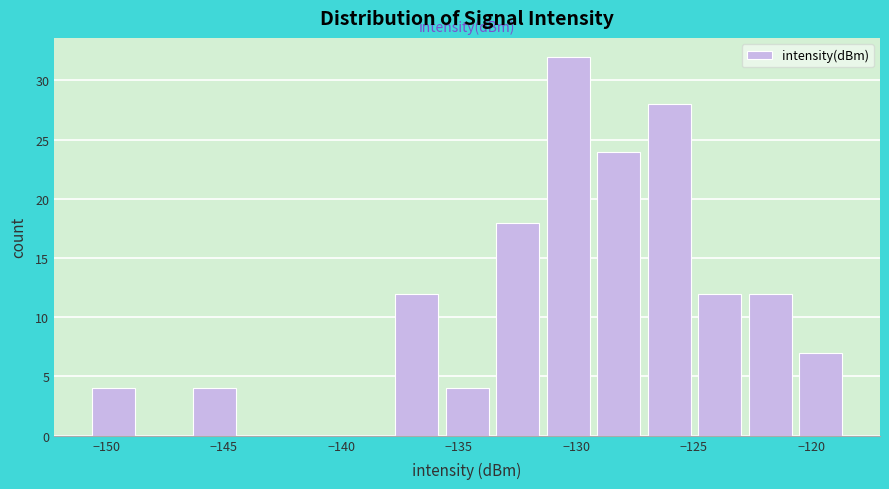

Reading left to right, list every bar in this chart as the range it spans on the x-axis followed by its height. Neither the bar edges nor the heights are printed on the chart, so give them approximately, as read against the axes.

-151.0 to -148.5: 4
-148.5 to -146.5: 0
-146.5 to -144.5: 4
-144.5 to -142.0: 0
-142.0 to -140.0: 0
-140.0 to -138.0: 0
-138.0 to -135.5: 12
-135.5 to -133.5: 4
-133.5 to -131.5: 18
-131.5 to -129.5: 32
-129.5 to -127.0: 24
-127.0 to -125.0: 28
-125.0 to -123.0: 12
-123.0 to -120.5: 12
-120.5 to -118.5: 7